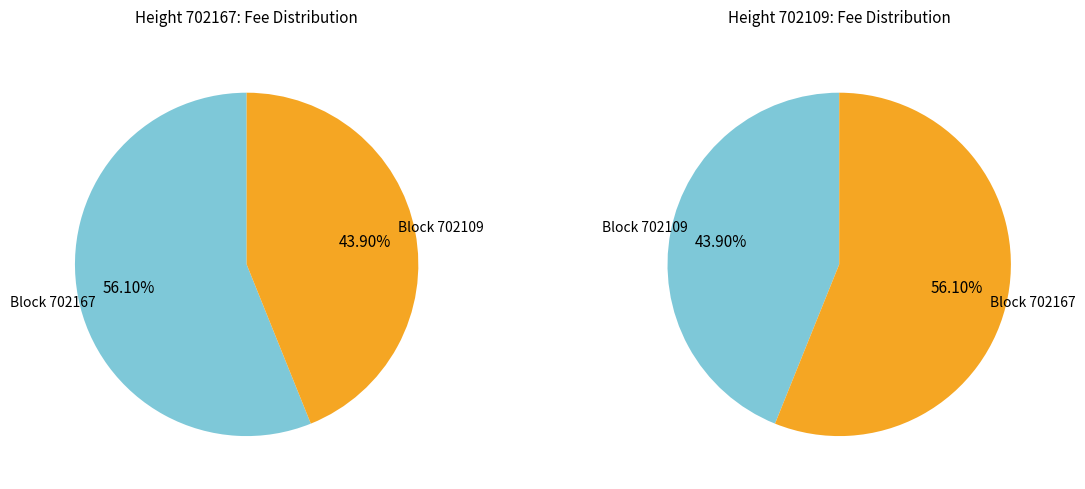

Combined, what portion of the pie is 702109 and 702167?

100.0%